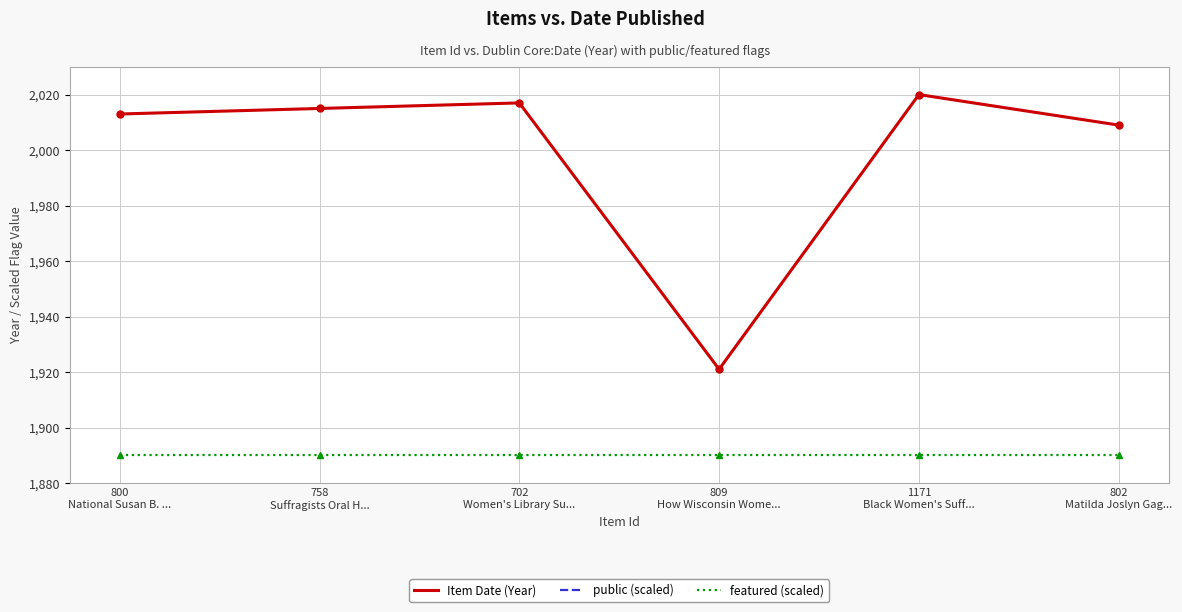

What is the maximum value for Item Date (Year)?

2020